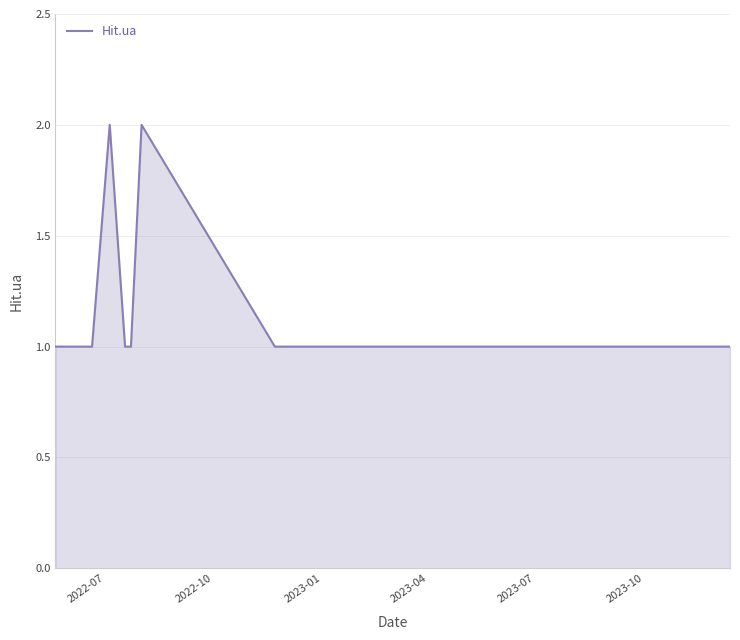

How many lines are shown in the chart?

1